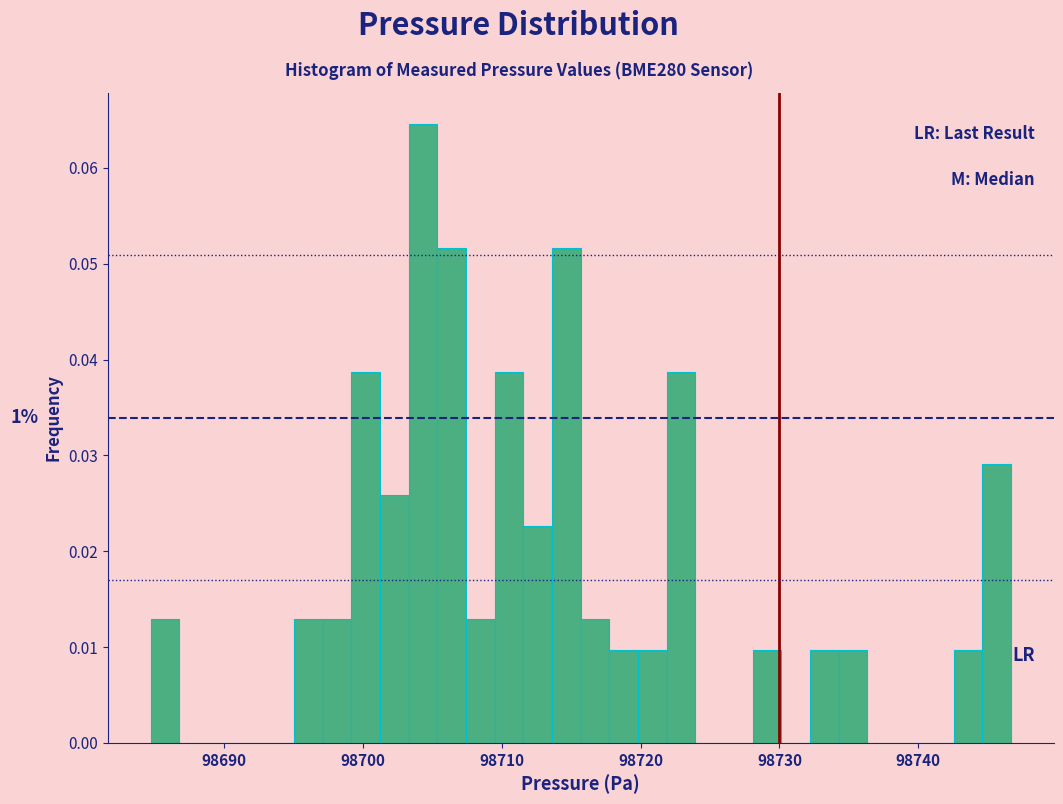

Around what value on the x-axis is the tallest bar? Give the approximate position of its centre, as read against the axis.

98704